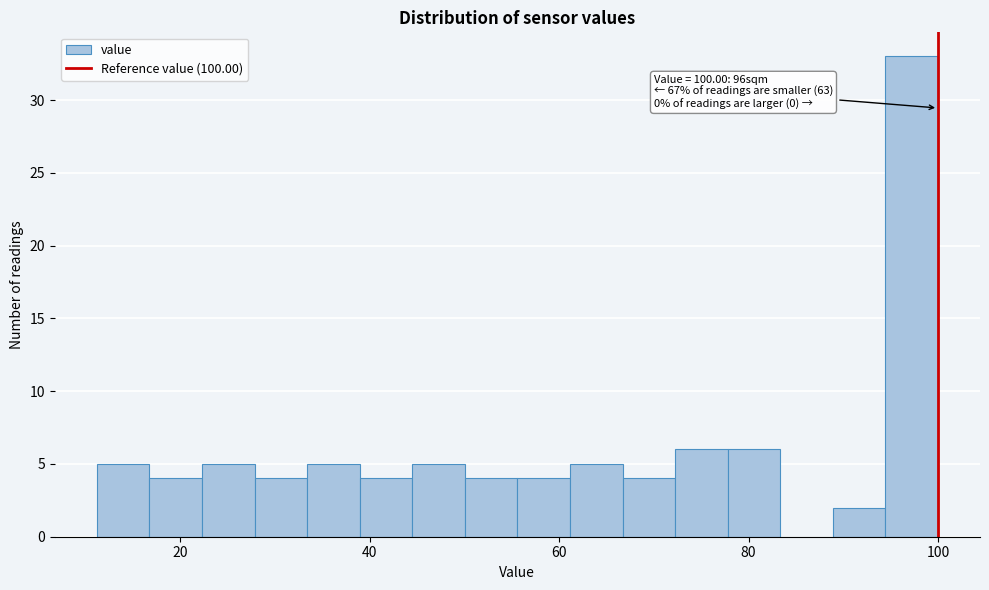

Read against the x-axis, roughly where is the centre of the tallest bar?

98